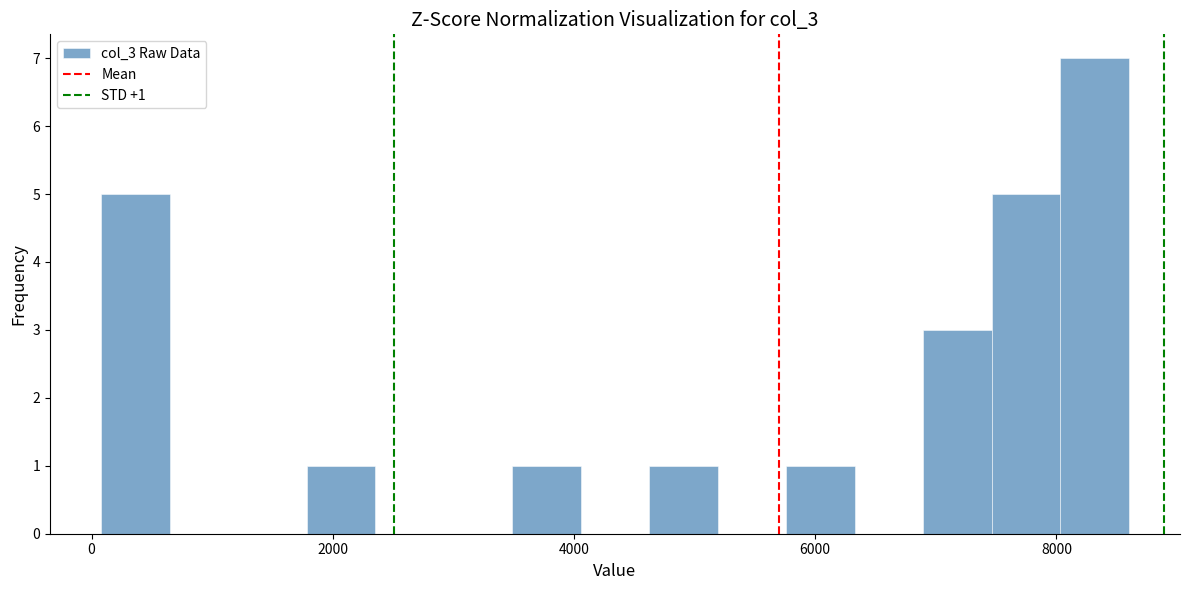

Around what value on the x-axis is the tallest bar? Give the approximate position of its centre, as read against the axis.

8400